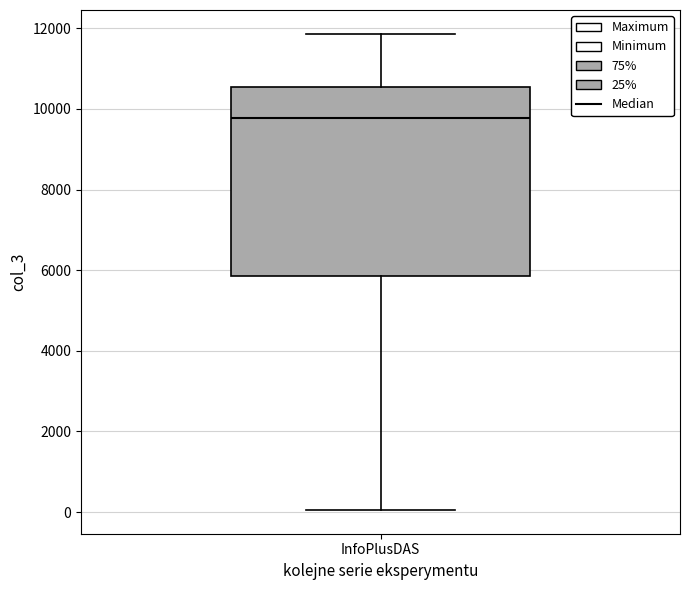

Transcribe this box plot: give where the median line is, the range the box spans, and where the two whiskers end, as read against the y-axis. The values are not printed on the chart, so give them approximately, as read against the axis.

median 9800, box 5800 to 10600, whiskers 0 to 11800